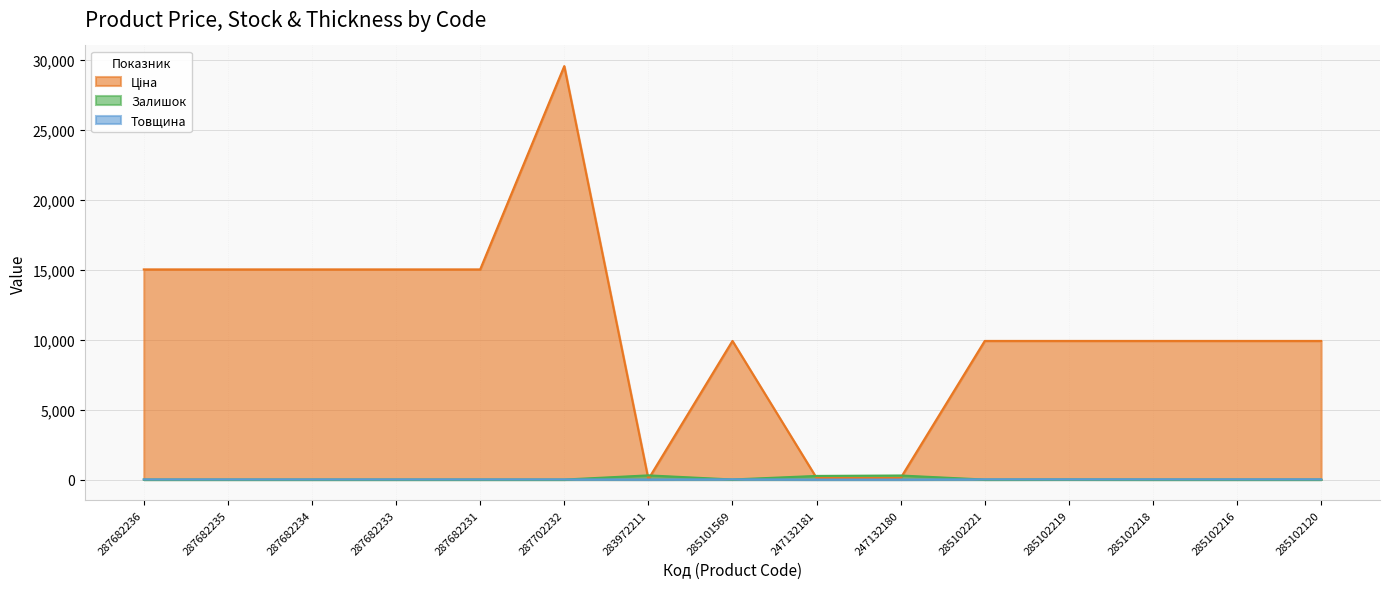

What is the sum of all Залишок values?

861.0